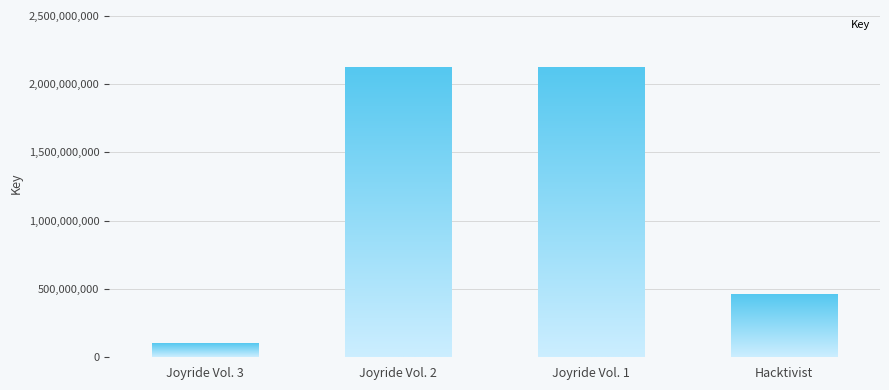

At which label does the data first exceed 2117312553?

Joyride Vol. 2